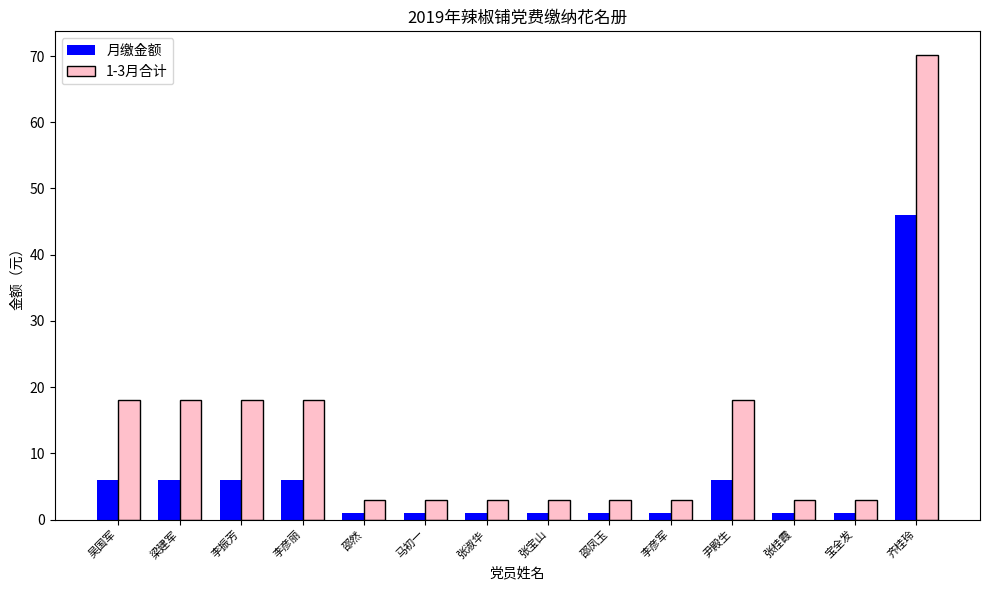

How many groups of bars are there?

14